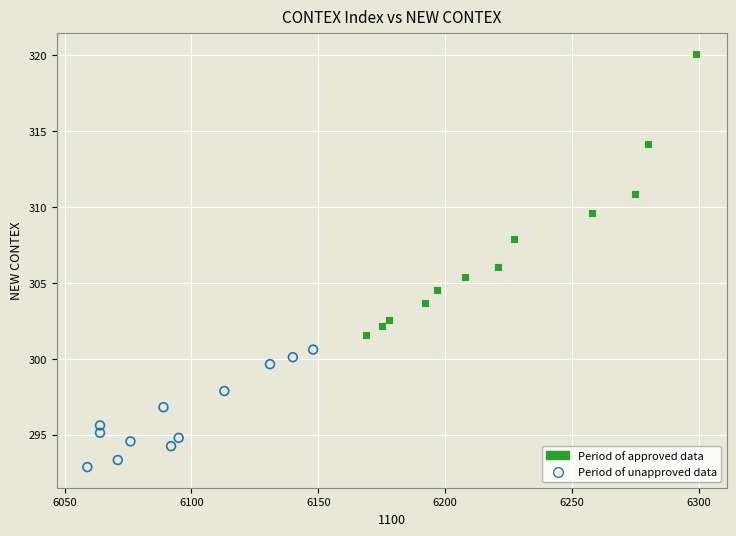

Which series contains the highest Y value?

Period of approved data